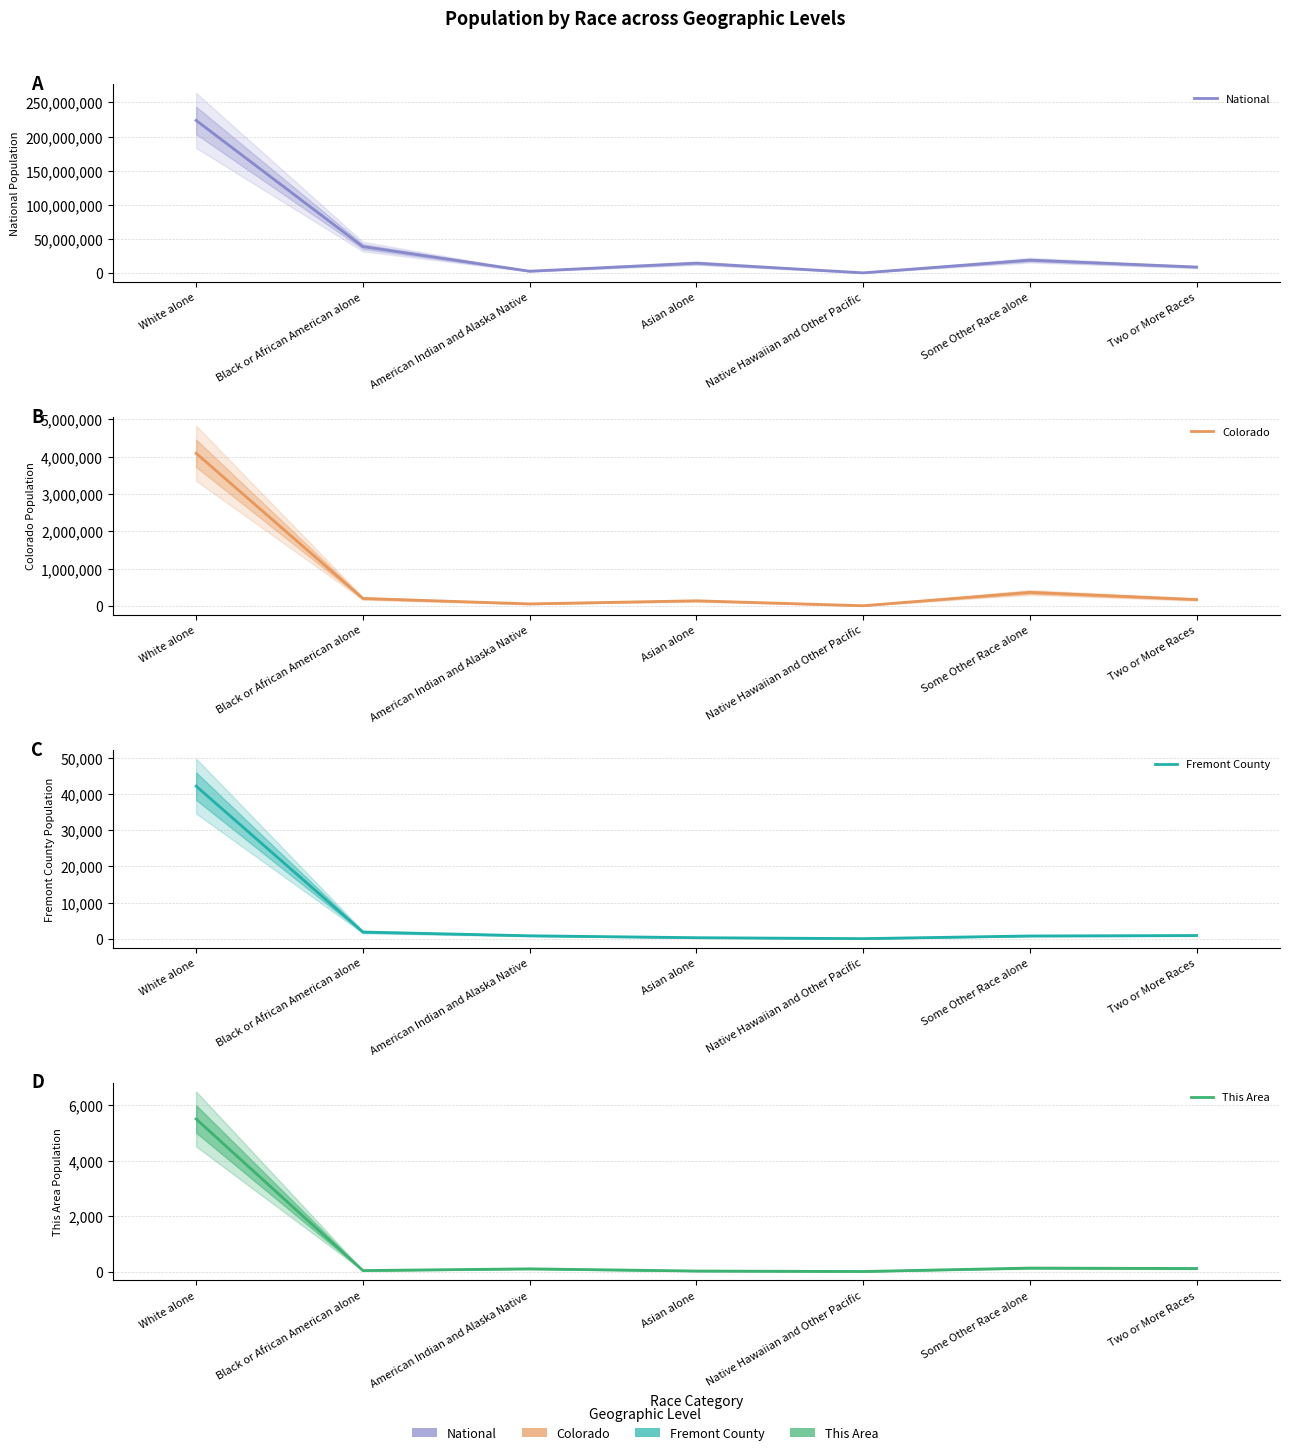

Reading left to right, list all the values displayed in this chart.

National: 223553265	38929319	2932248	14674252	540013	19107368	9009073
Colorado: 4089202	201737	56010	139028	6623	364140	172456
Fremont County: 42225	1843	810	282	22	761	881
This Area: 5511	36	98	19	2	126	110